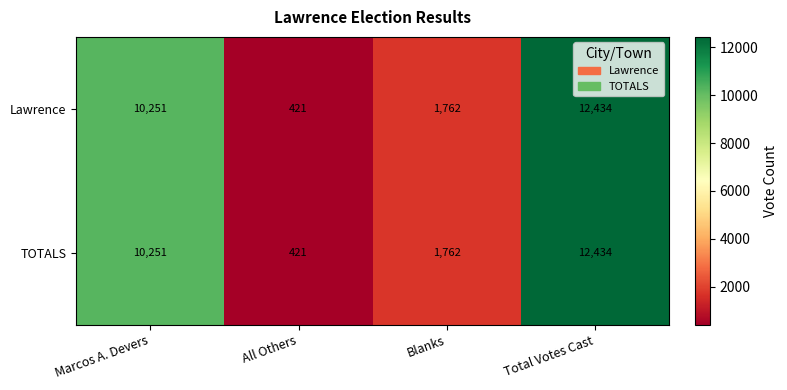

Which category has the highest value across all series?

Total Votes Cast